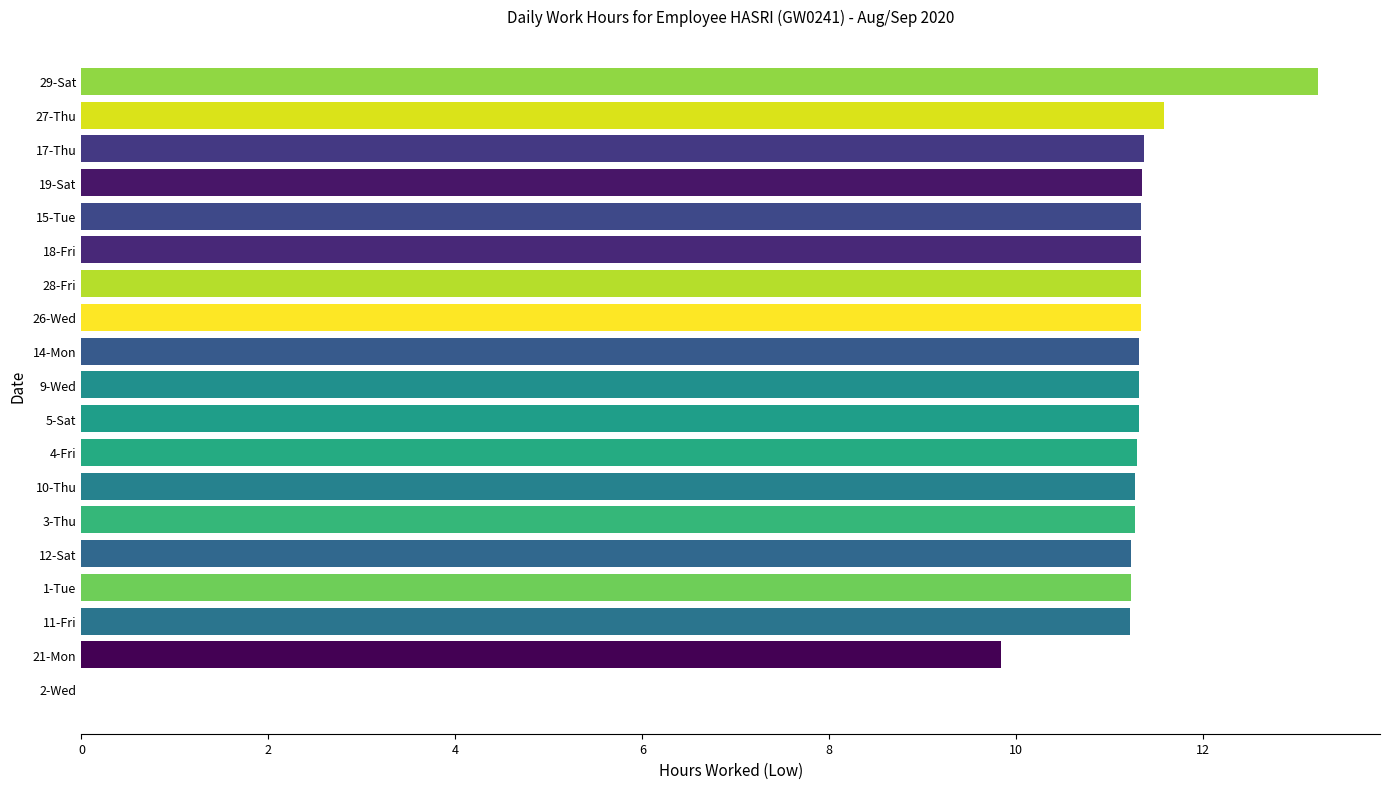

What is the sum of all values?

204.1